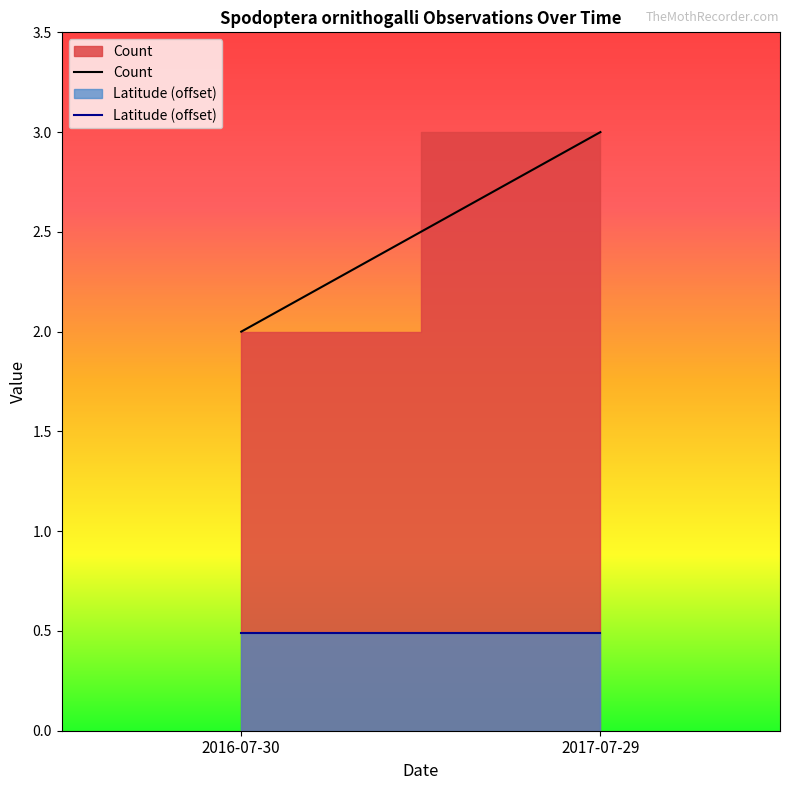

What are all the series names shown in the legend?

Count, Latitude (offset)